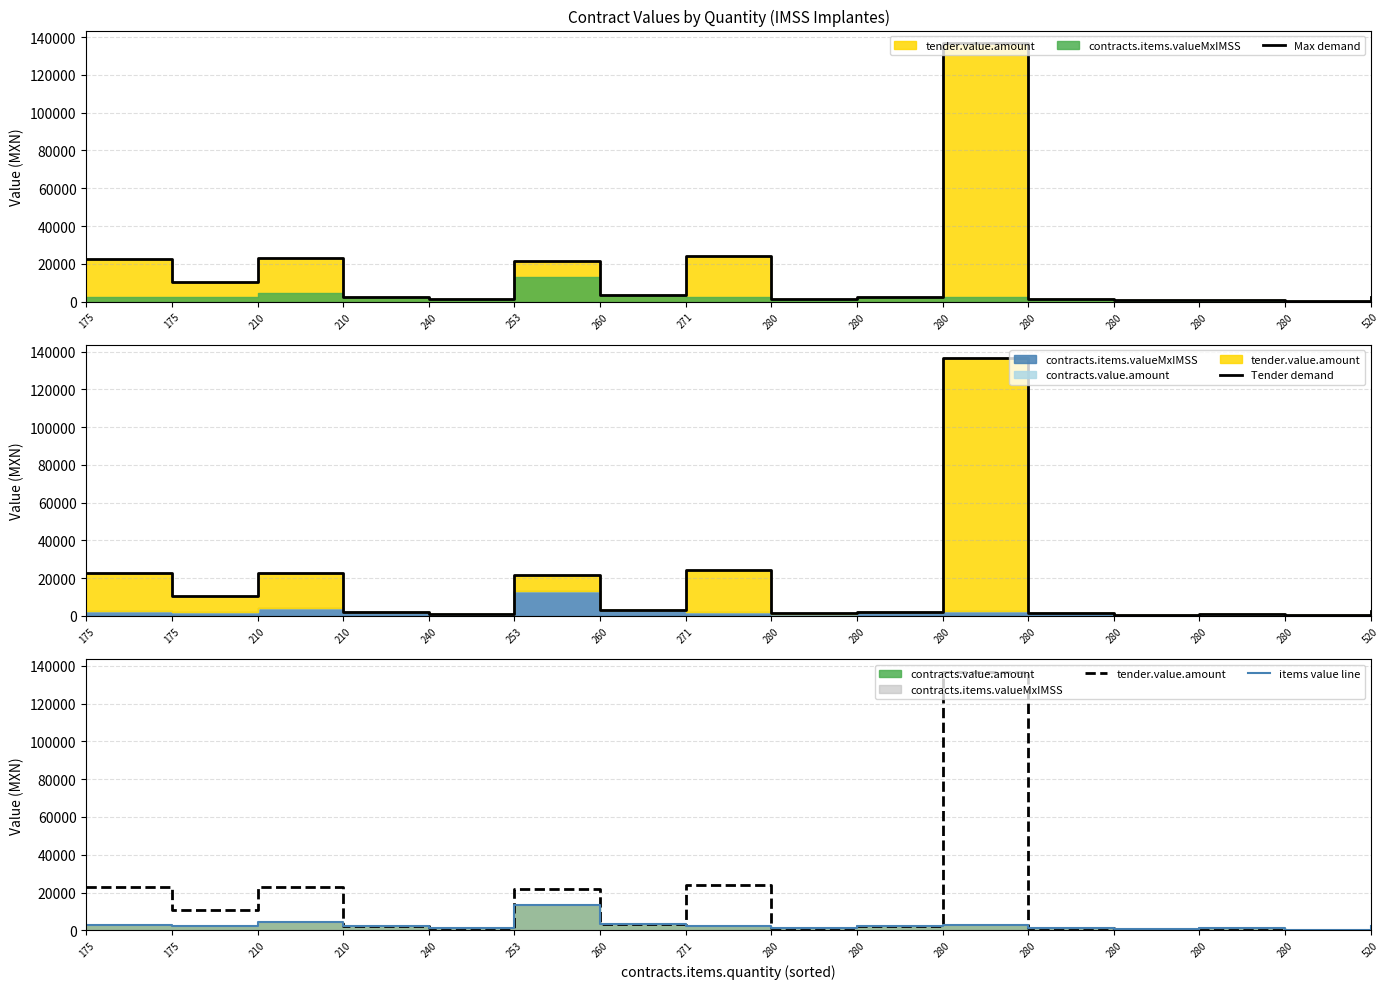

What is the difference between the maximum and minimum values in the Tender demand series?

136323.2